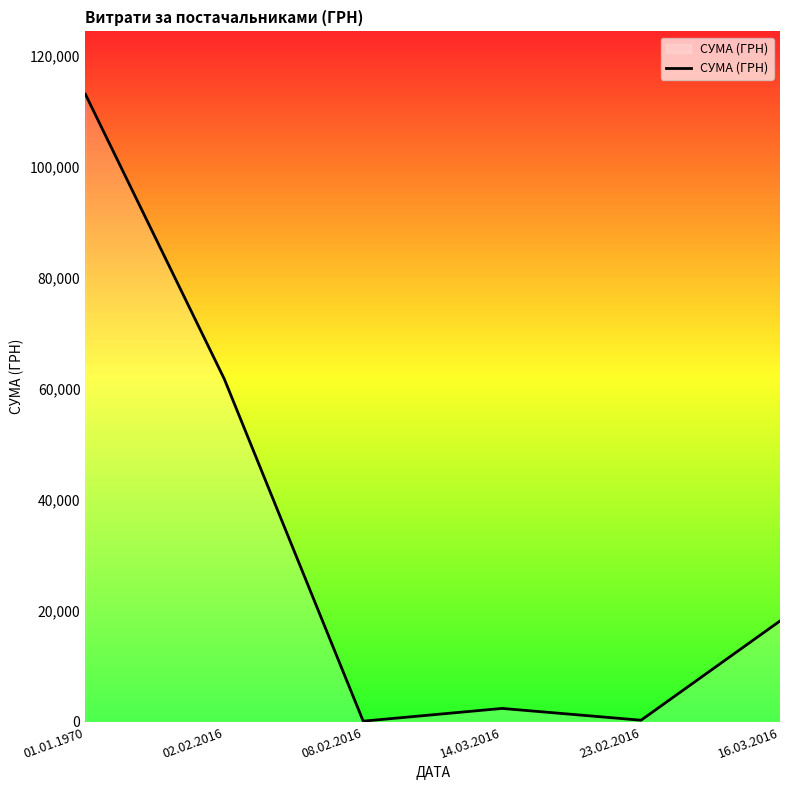

Is it true that the value at 01.01.1970 is 158182.8?

False